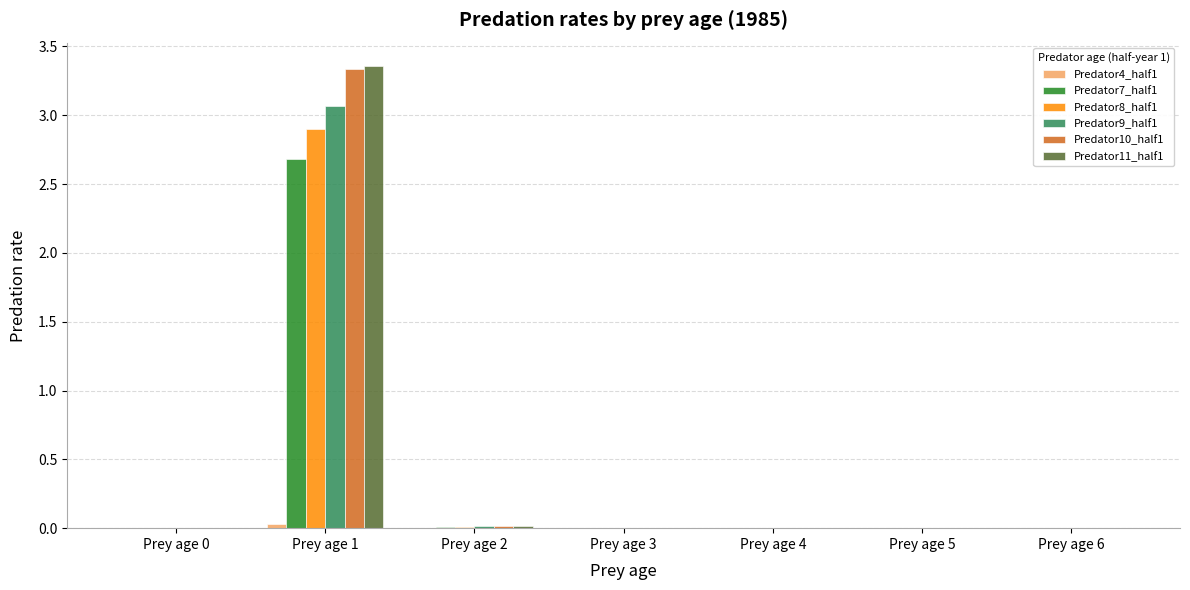

Count the number of data series in this chart.

6